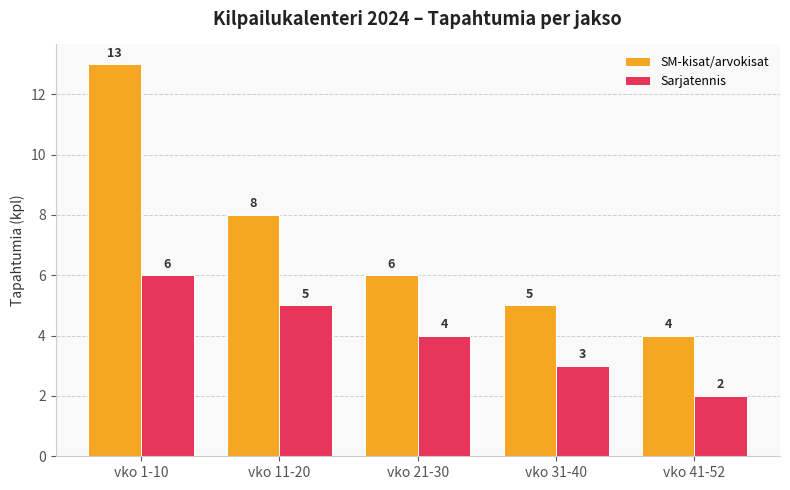

Which series has the largest total across all categories?

SM-kisat/arvokisat